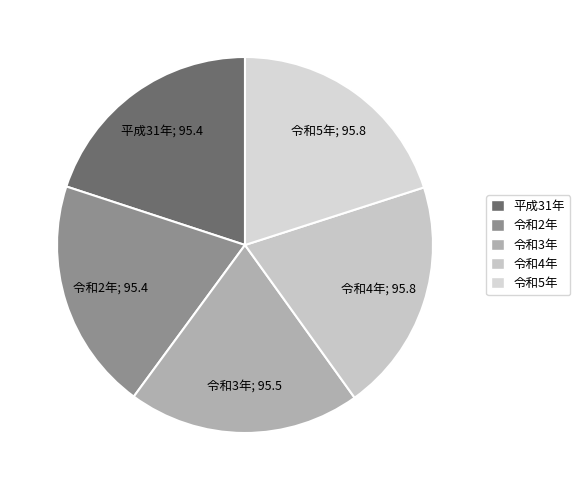

Count the number of slices in the pie.

5